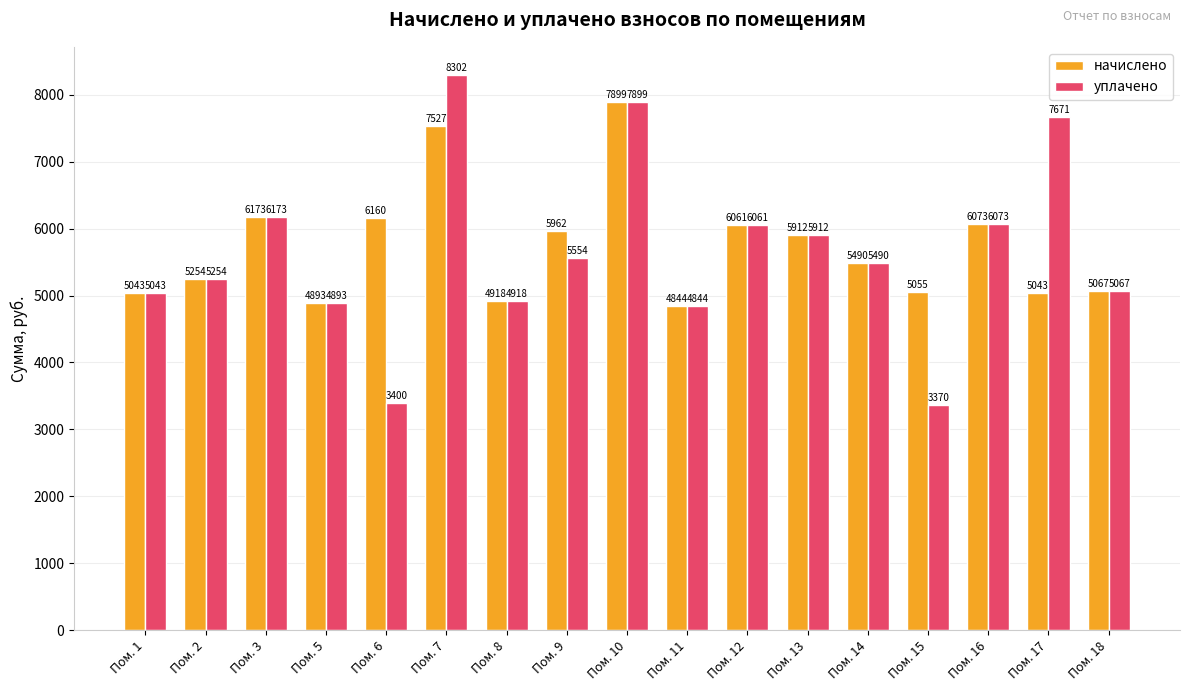

Which series changed the most between Пом. 7 and Пом. 12?

уплачено